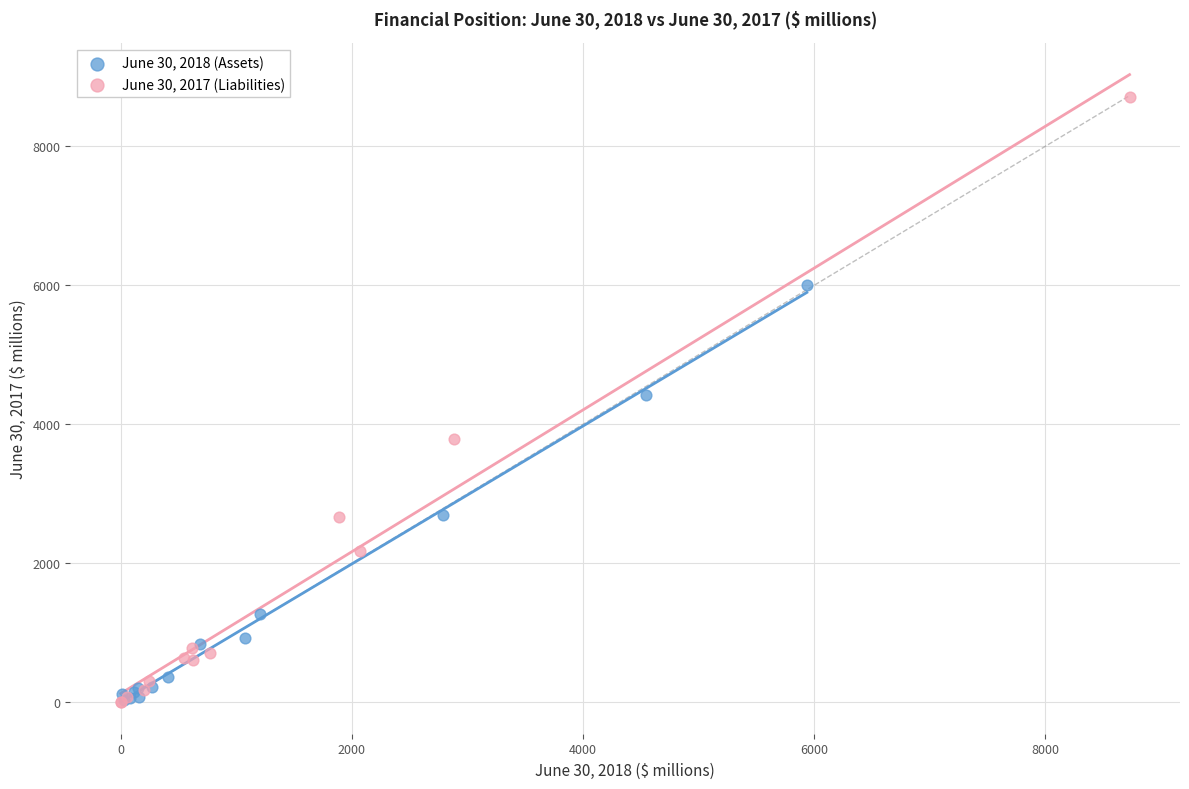

Which series reaches the maximum Y coordinate?

June 30, 2017 (Liabilities)